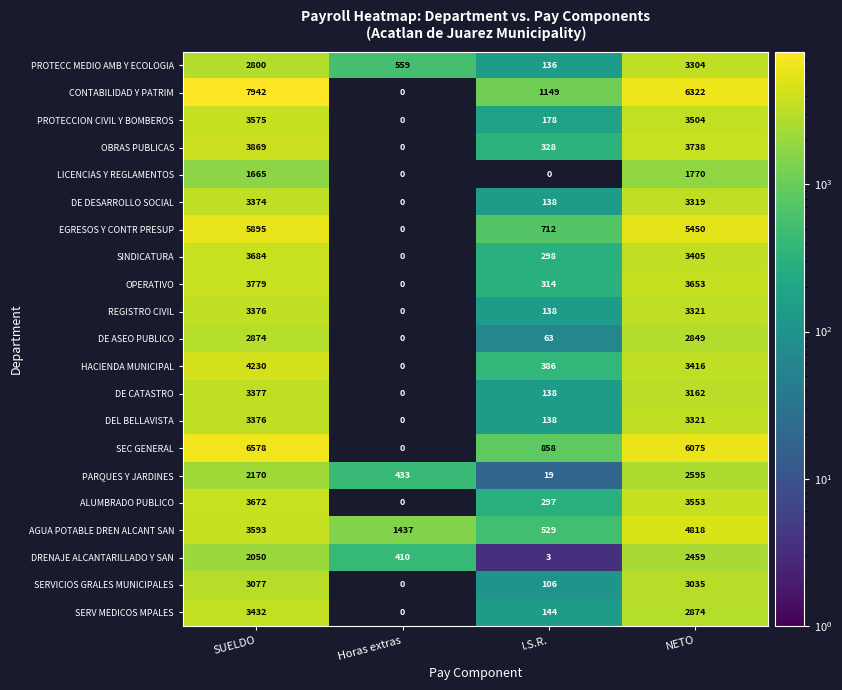

How many categories are shown in the chart?

4